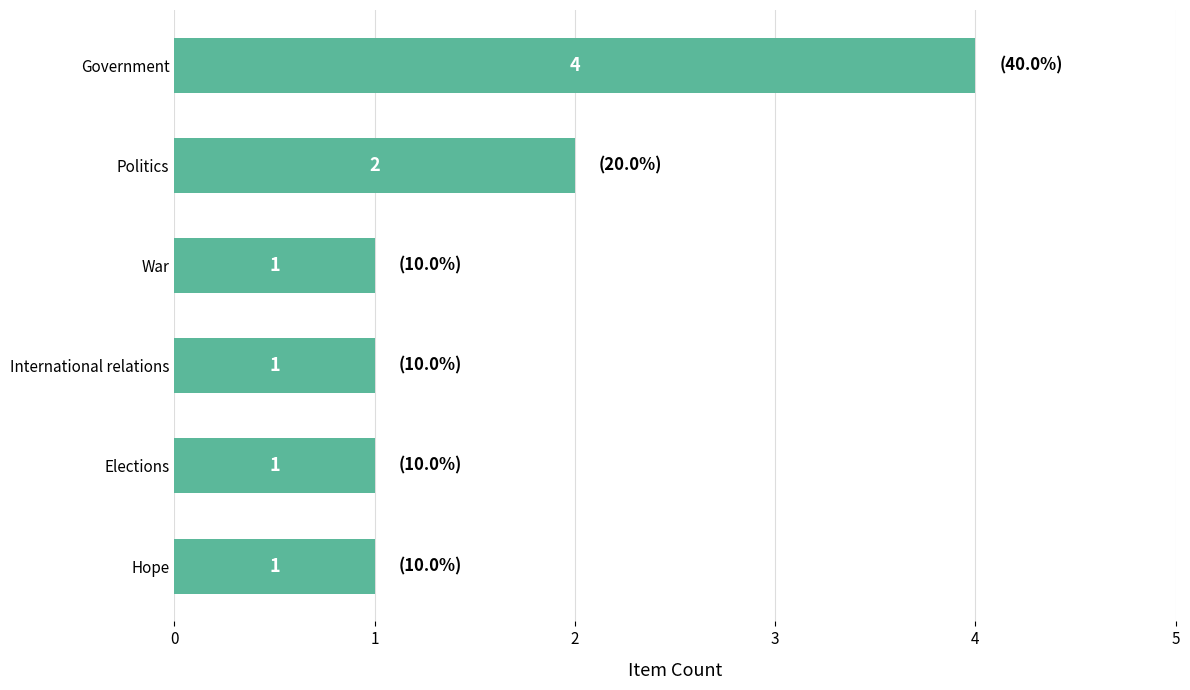

The value at Government is 4. True or false?

True